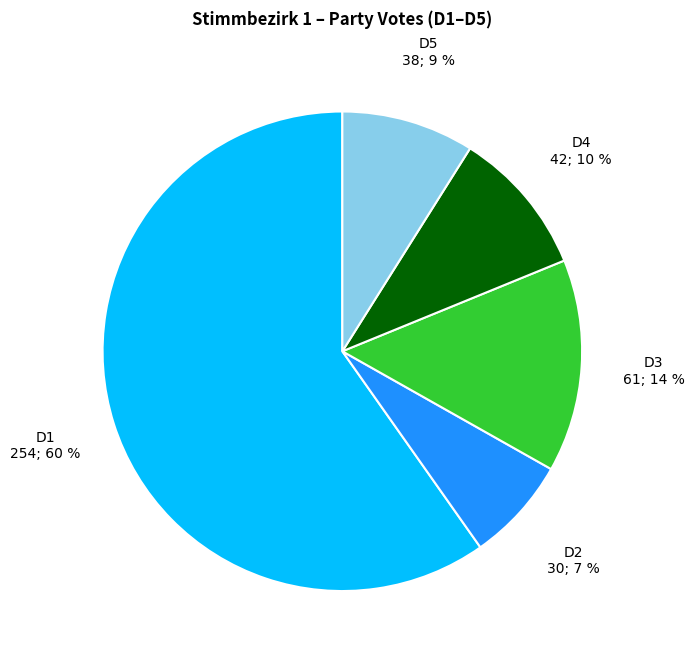

To the nearest percent, what is the combined percentage of D3 and D5?

23%